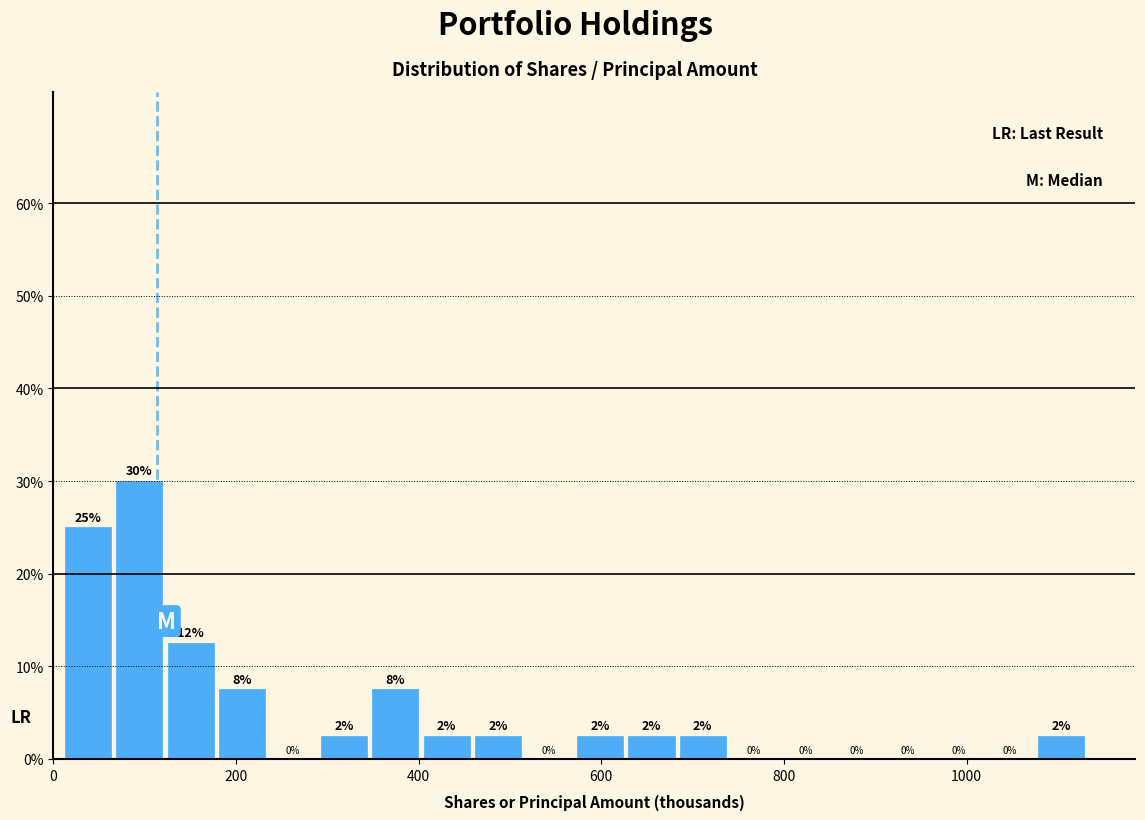

Around what value on the x-axis is the tallest bar? Give the approximate position of its centre, as read against the axis.

100